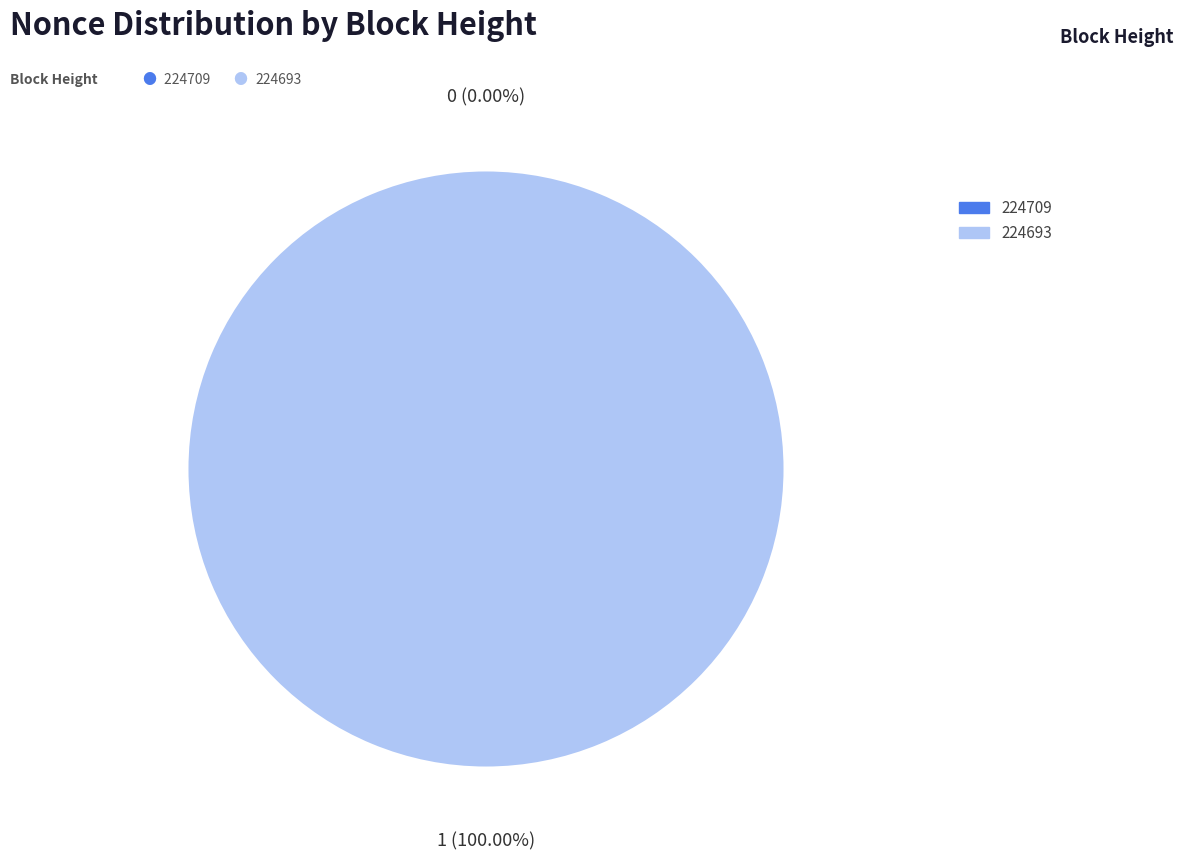

Between 224709 and 224693, which is larger?

224693